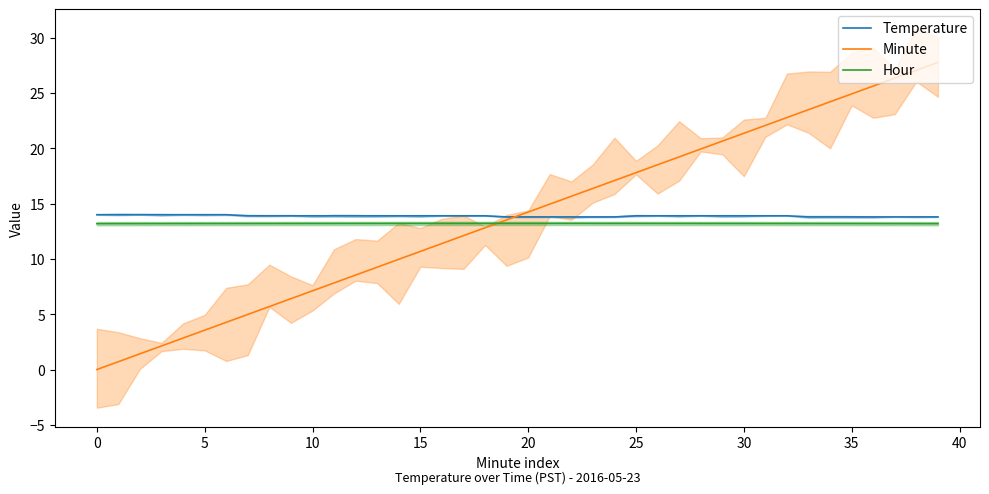

The value of Hour at 31 is 21.8. True or false?

False